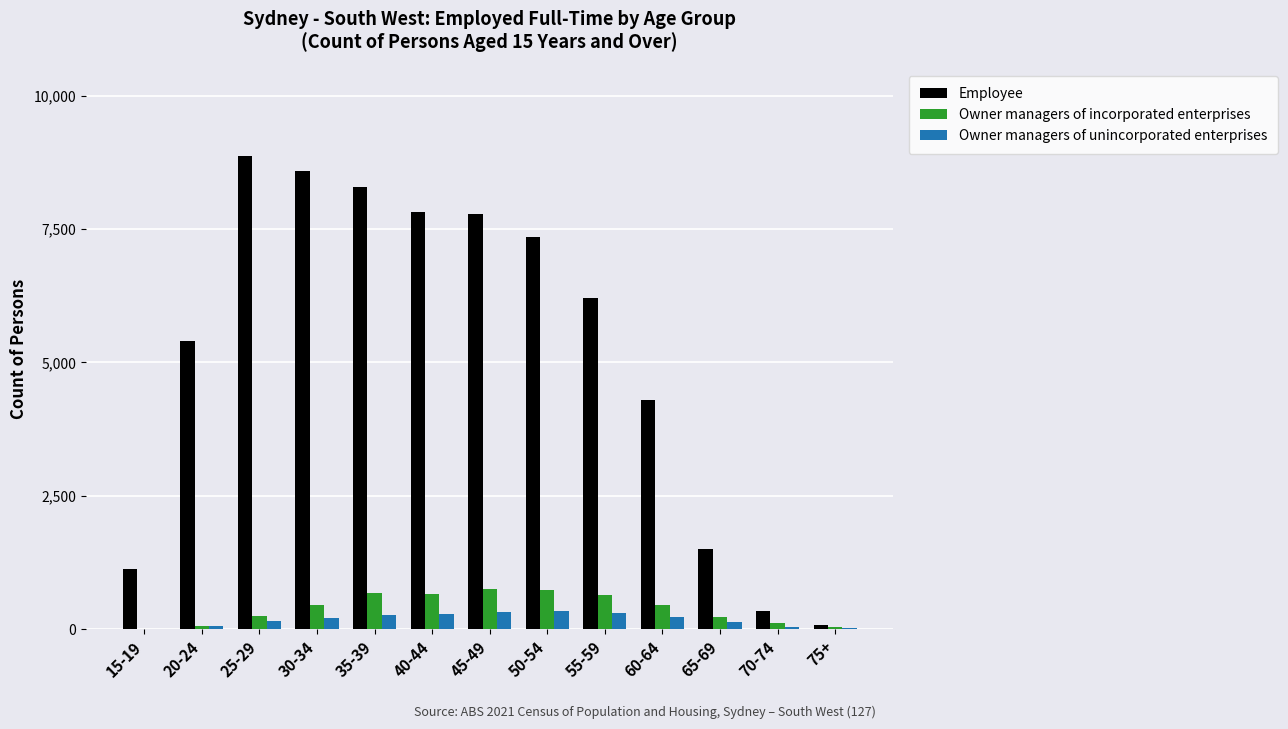

What is the sum of all Owner managers of incorporated enterprises values?

5081